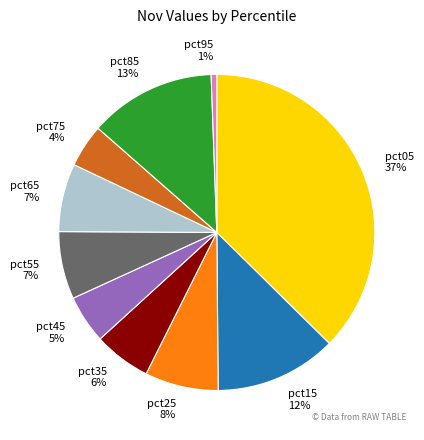

Which category has the smallest portion of the pie?

pct95